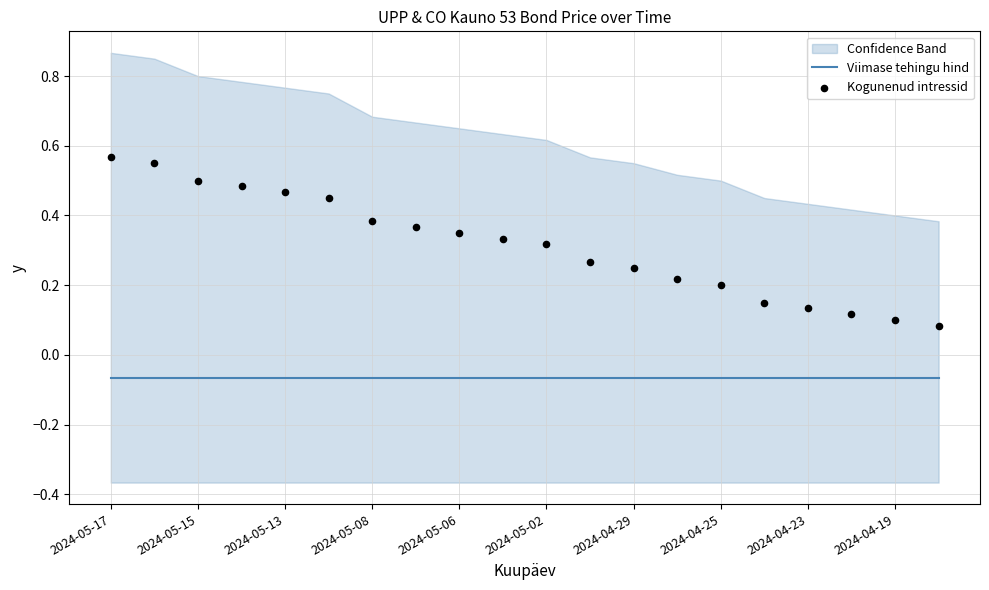

Which series has the largest total across all categories?

Kogunenud intressid